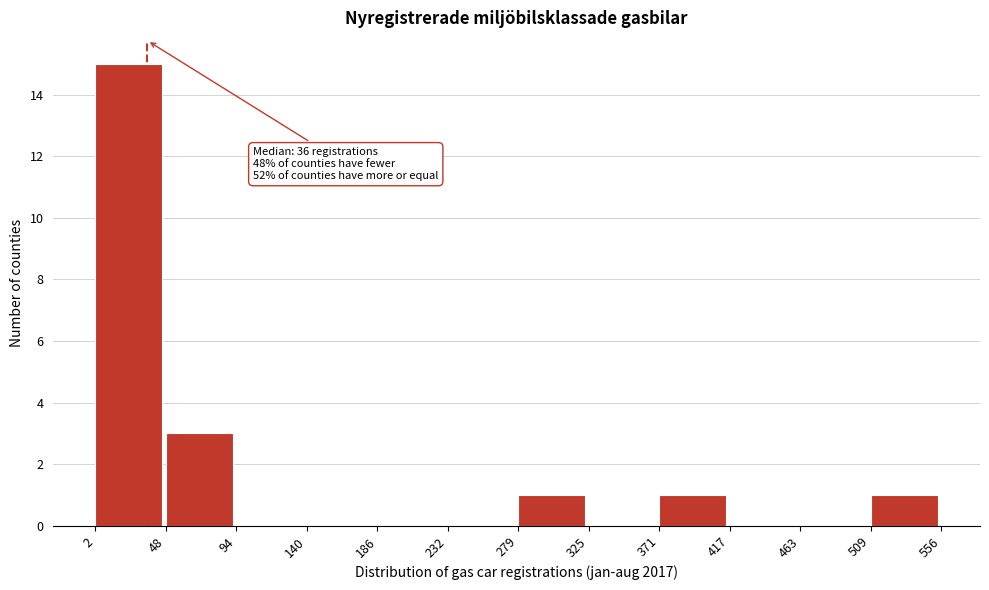

Which range on the x-axis has the tallest bar?

2 to 48